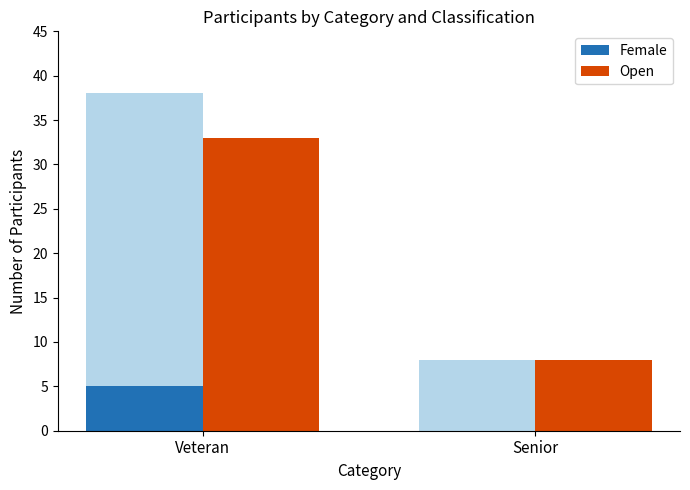

What is the sum of all Female values?

5